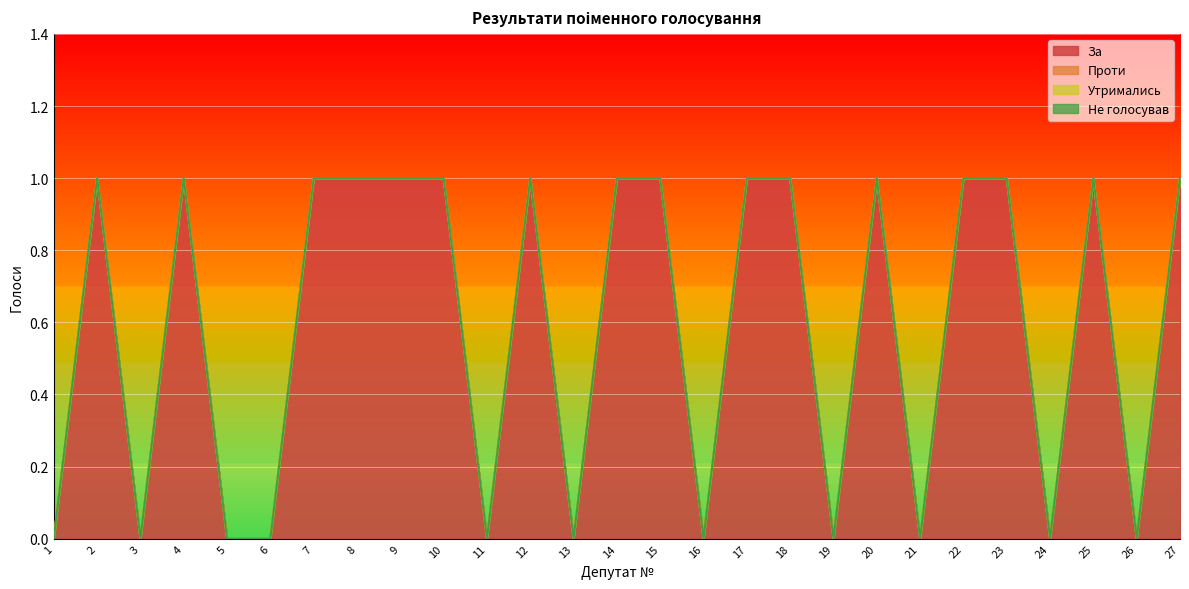

Is the value of Проти at 6 greater than the value of Не голосував at 4?

No